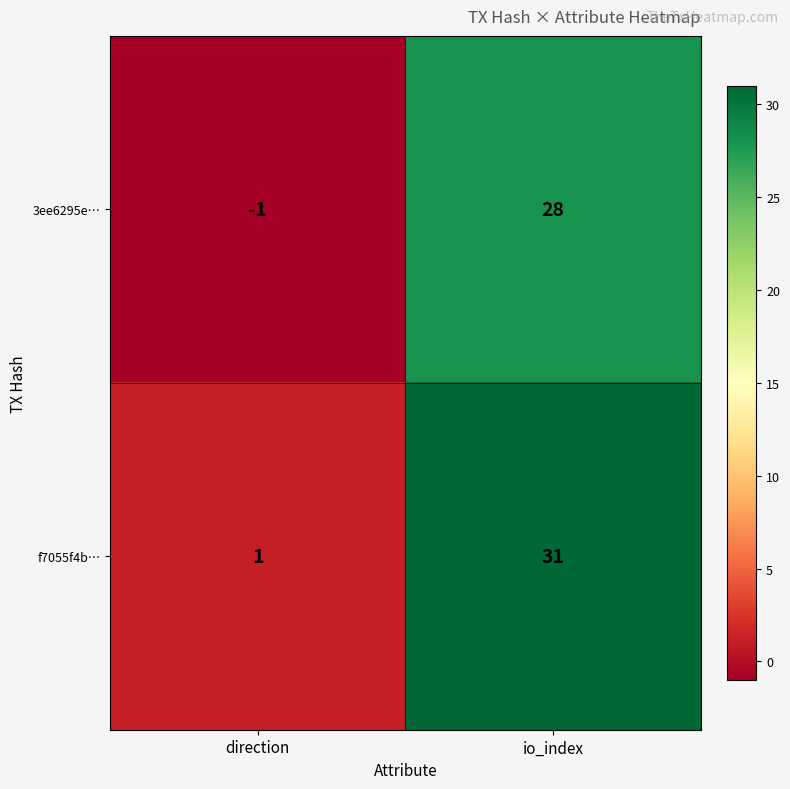

What is the average value of the 3ee6295e… series?

14